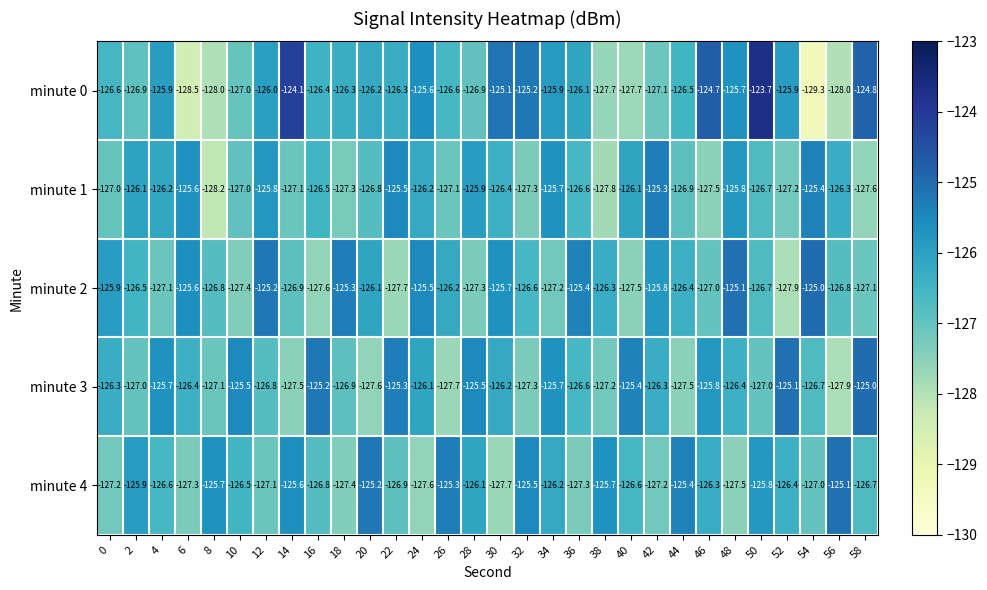

How many values in the minute 4 series are below -126?

20